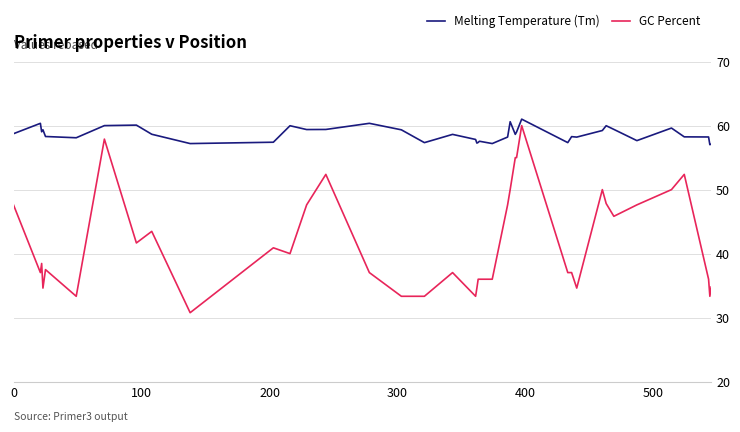

At how many categories does at least one series exceed 53?

40